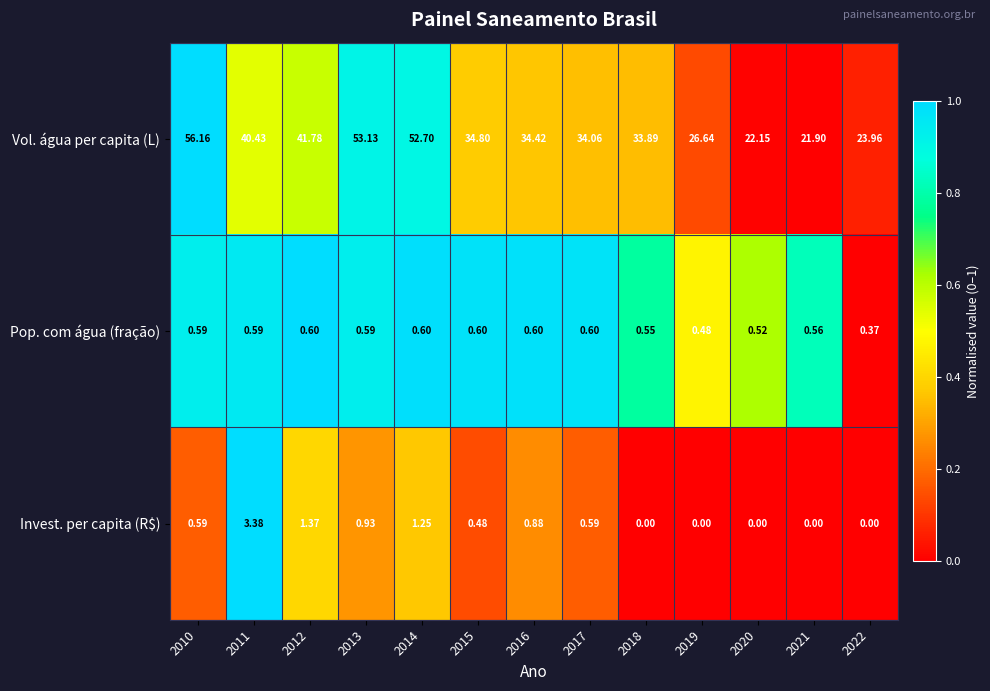

At 2021, list the series in order from largest to smallest.

Vol. água per capita (L), Pop. com água (fração), Invest. per capita (R$)